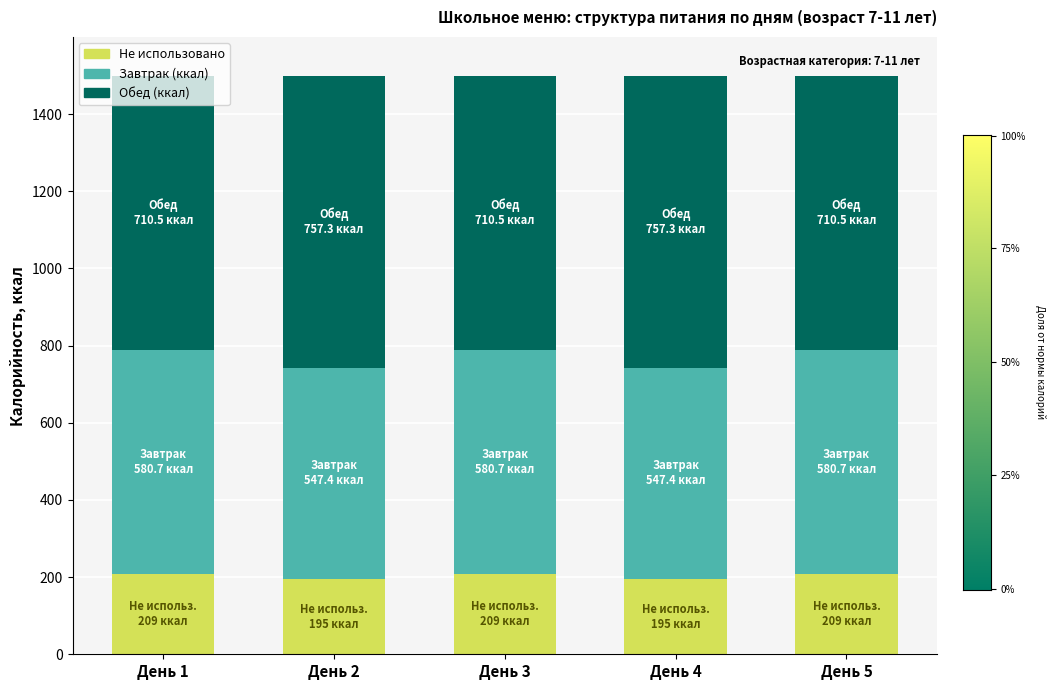

What is the maximum value for Не использовано?

208.9